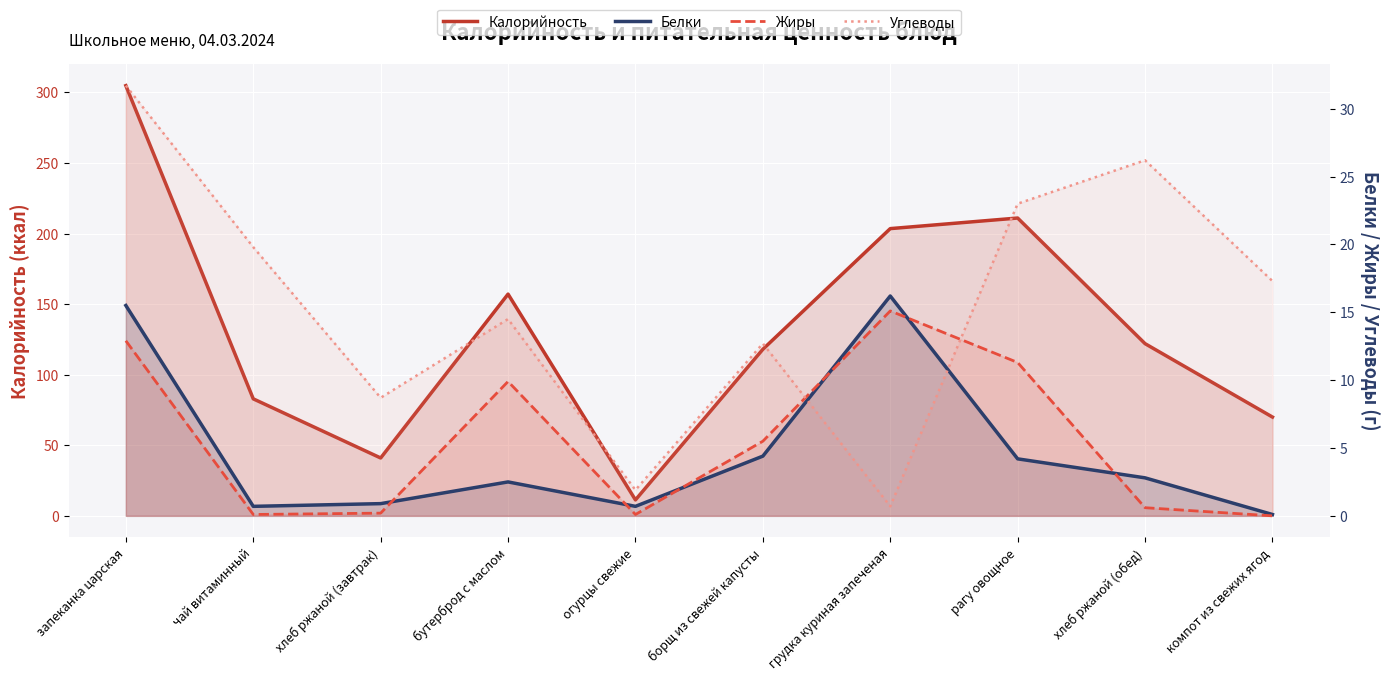

Which category has the highest value in the Углеводы series?

запеканка царская